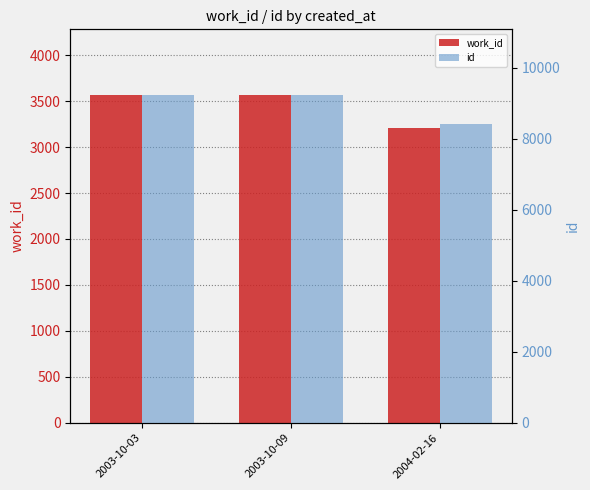

The work_id series shows 1459 at 2003-10-09. True or false?

False